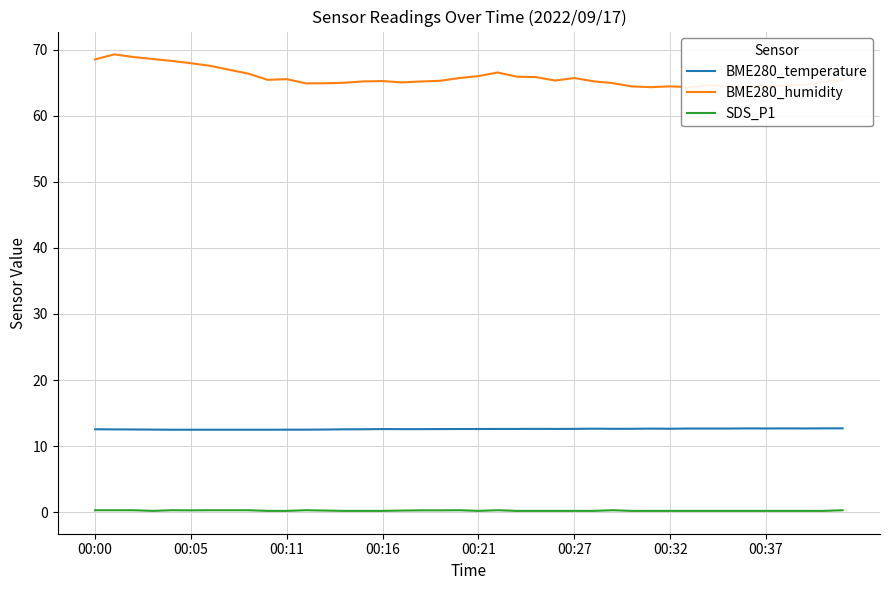

Rank the series by their average value, from lowest to highest.

SDS_P1, BME280_temperature, BME280_humidity